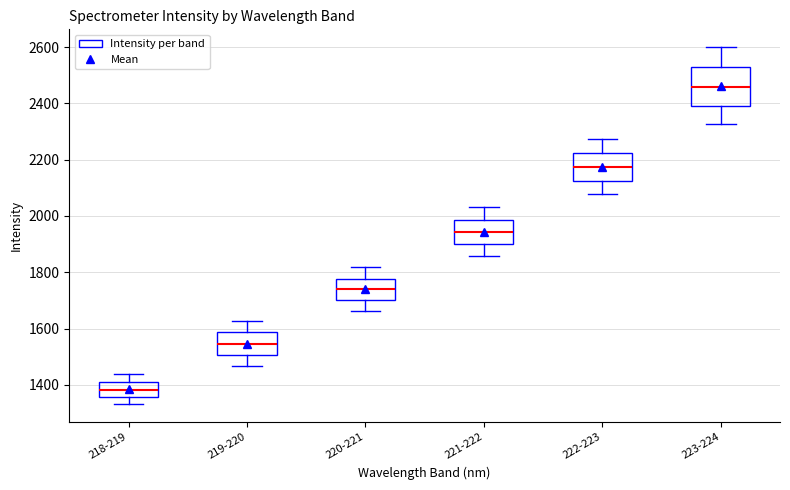

Which box is the tallest, from its lower edge to its upper edge?

223-224